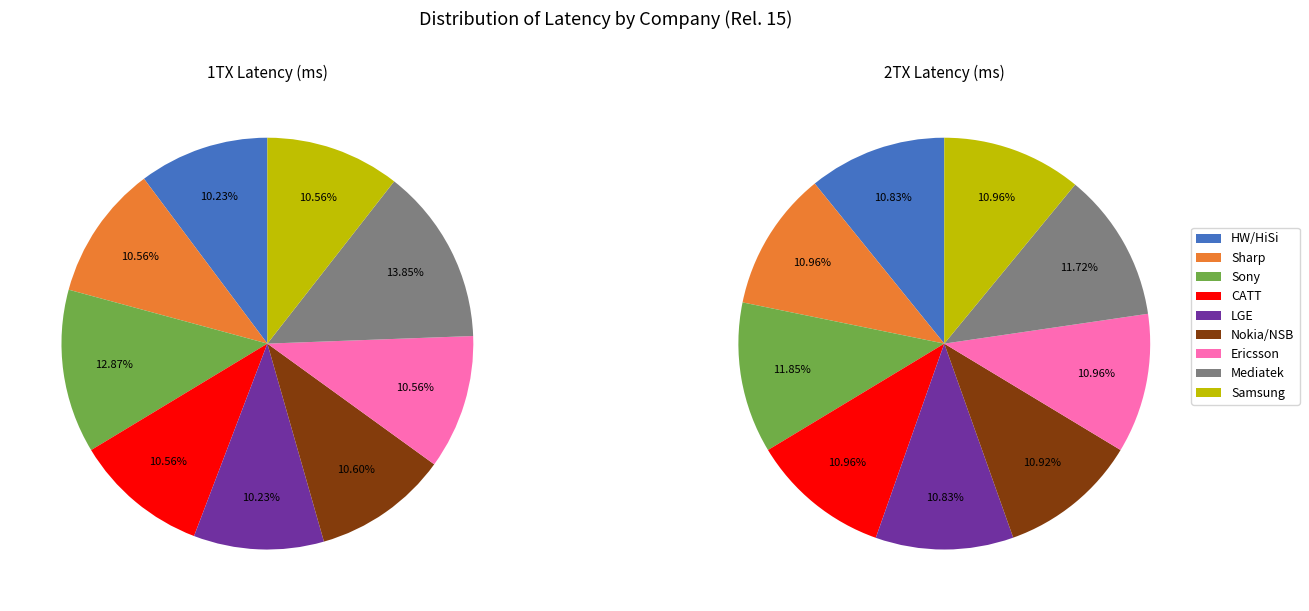

Count the number of slices in the pie.

9